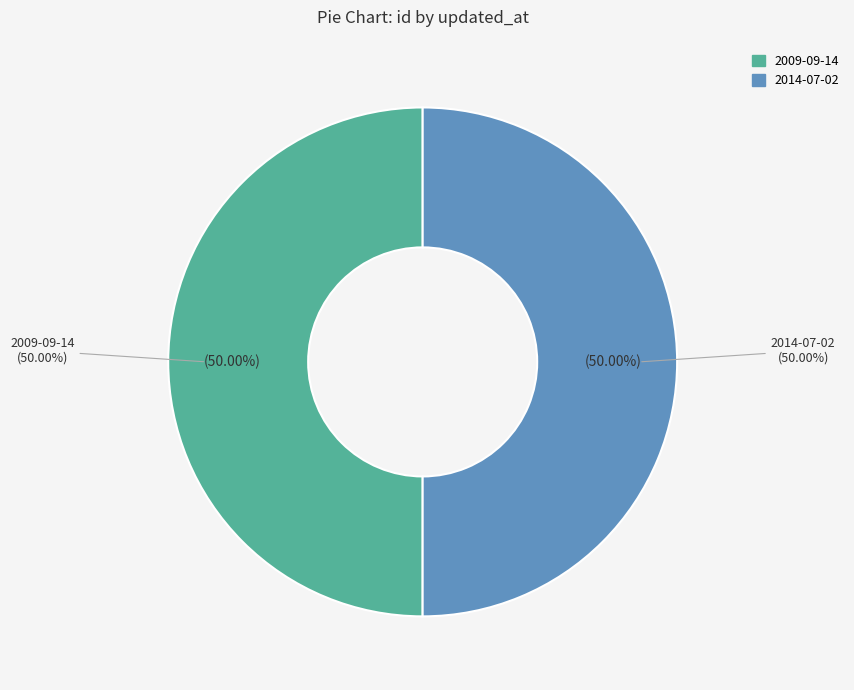

Is it true that 2009-09-14 19:35:19 UTC is 61% of the pie?

False